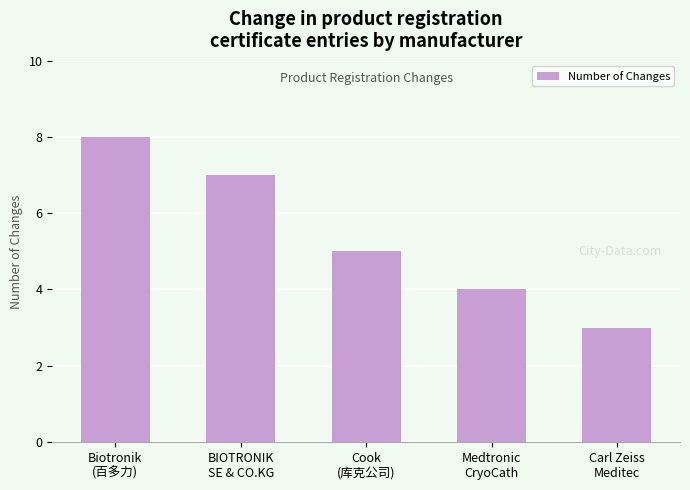

What is the difference between the maximum and minimum values?

5